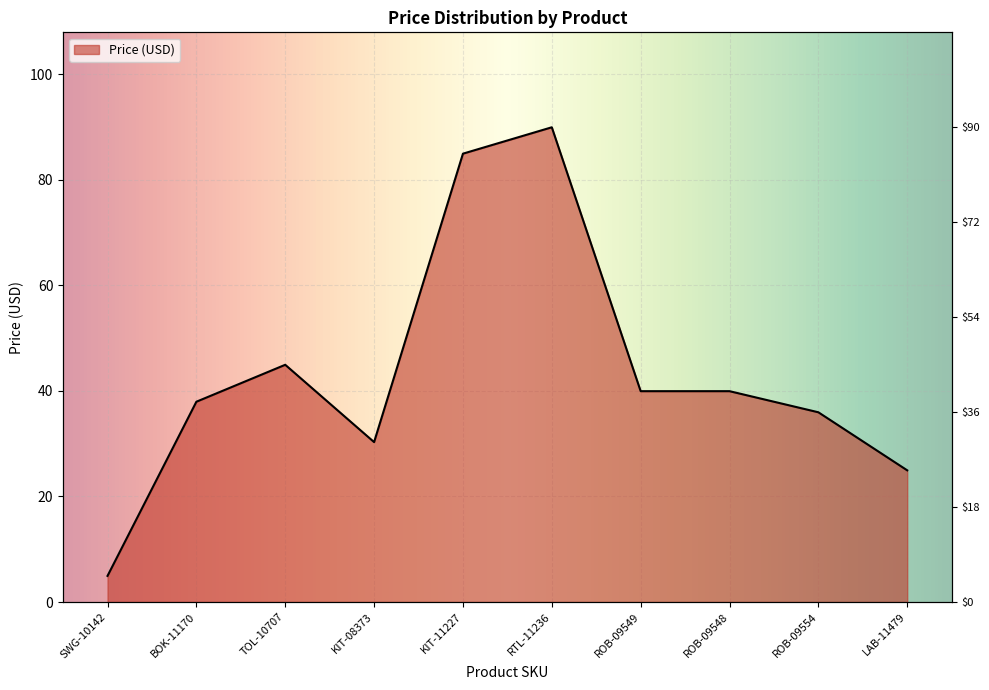

Reading left to right, extract all data points from this chart.

5.0	38.0	45.0	30.3	85.0	90.0	40.0	40.0	36.0	24.9